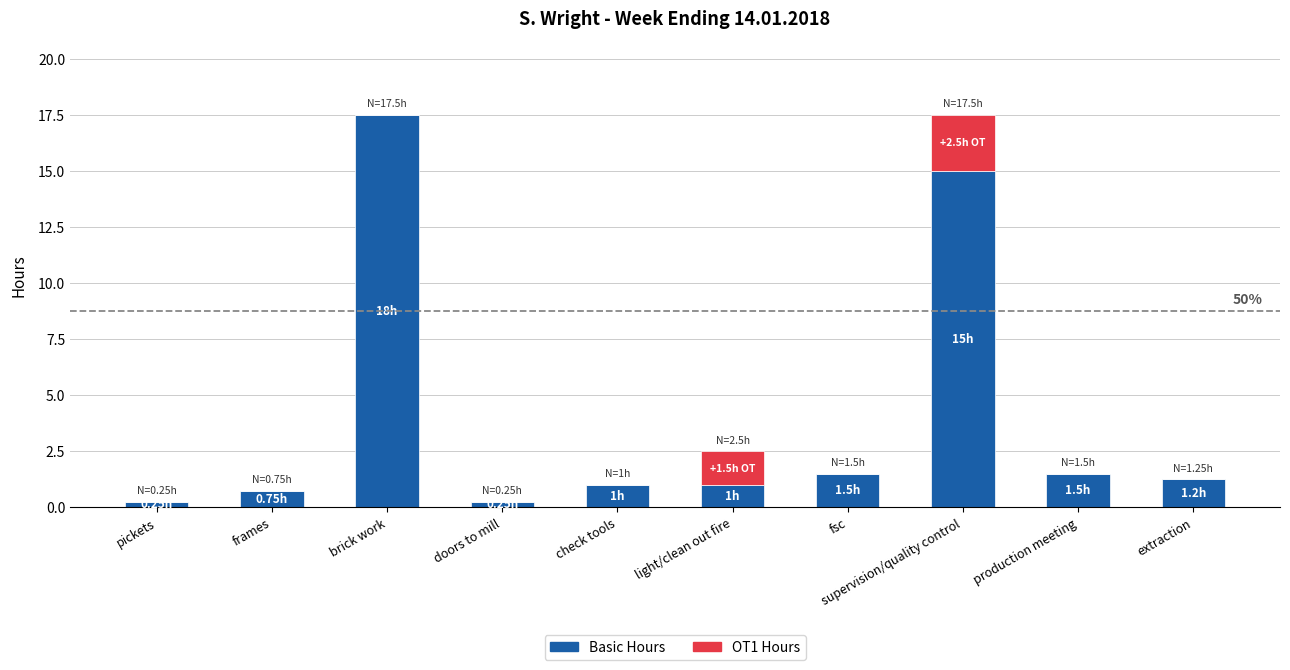

What is the total value across all series at check tools?

1.0